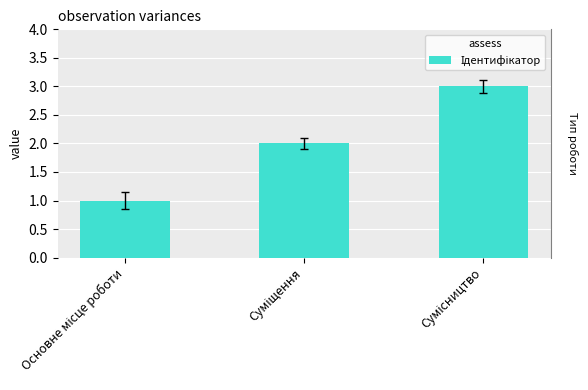

Reading left to right, list all the values displayed in this chart.

1	2	3